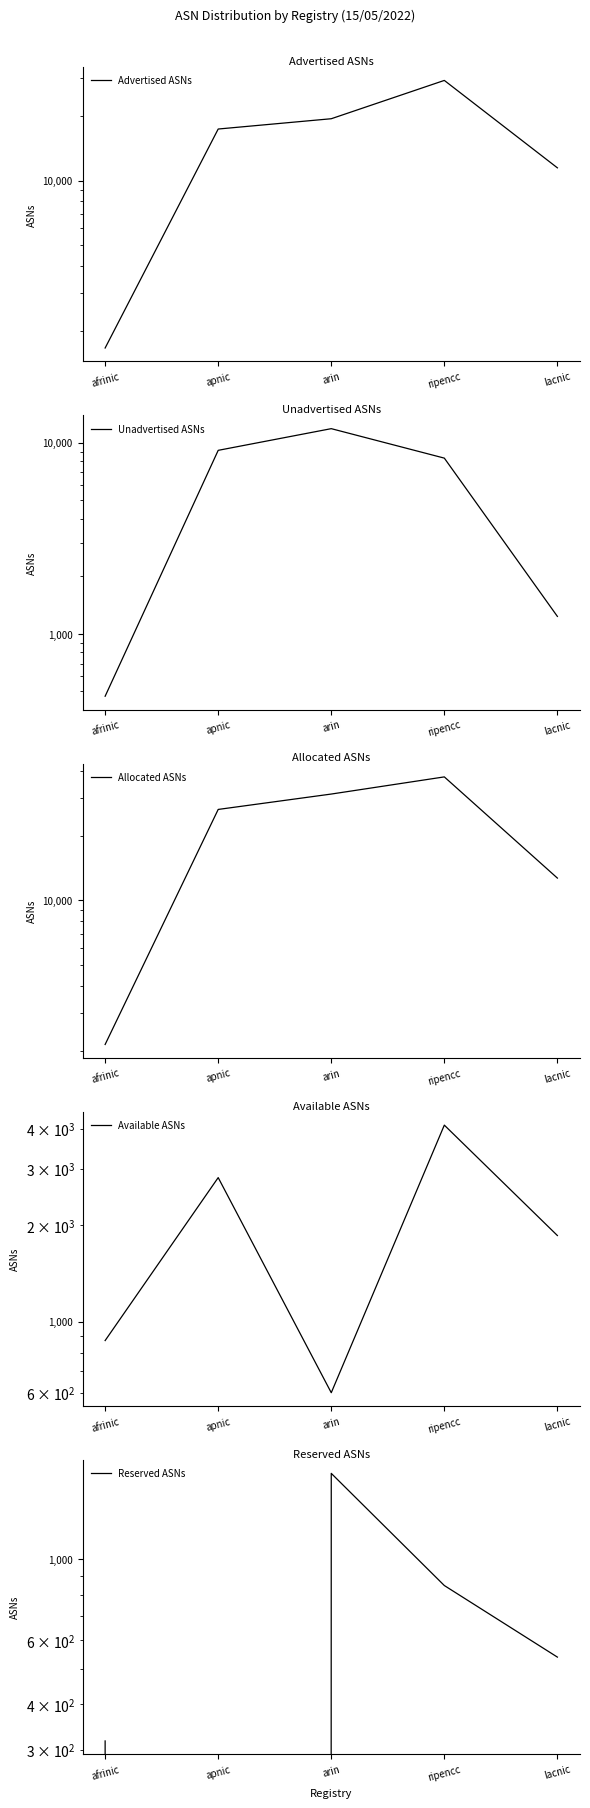

True or false: Allocated ASNs has a value of 36269 at apnic.

False